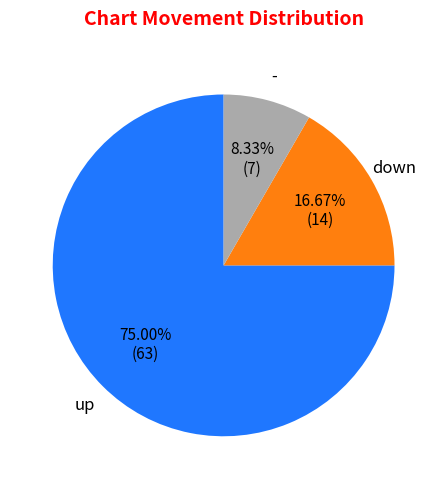

Which has a higher value, - or down?

down